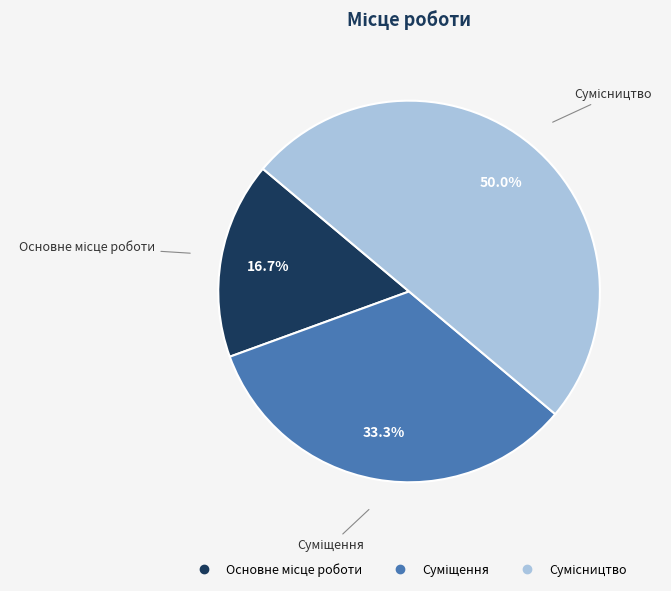

Which category has the biggest portion of the pie?

Сумісництво